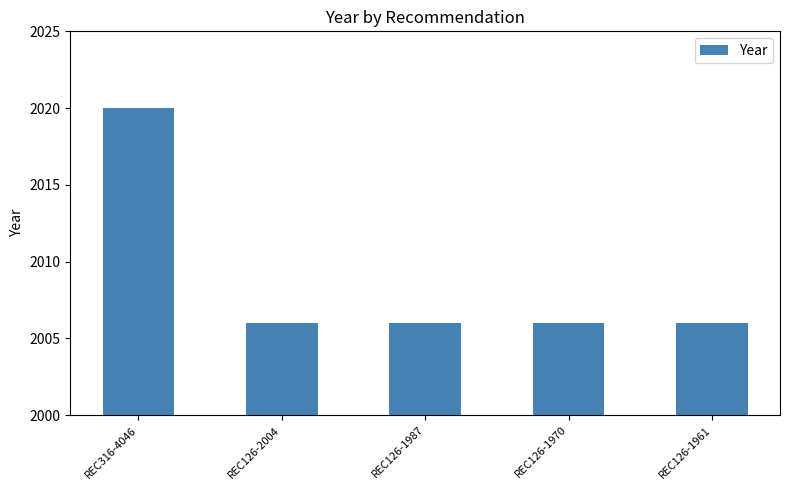

Approximately how many times larger is the value at REC126-1961 compared to REC126-1970?

1.0